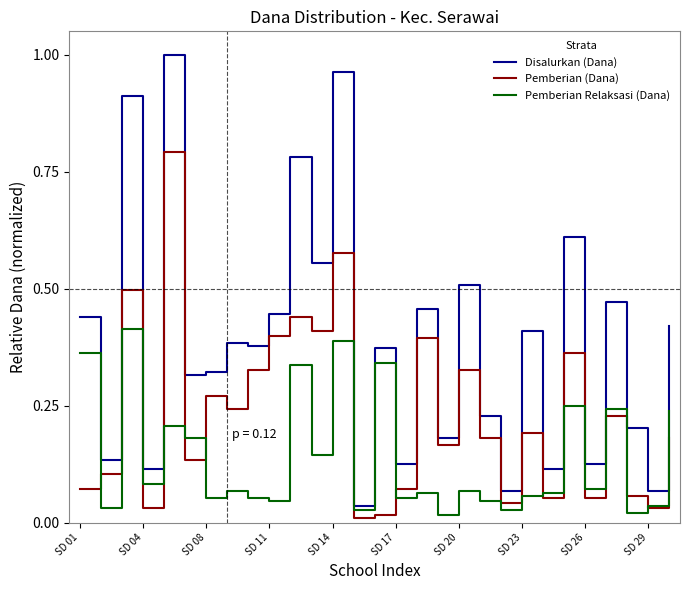

How many categories are shown in the chart?

29